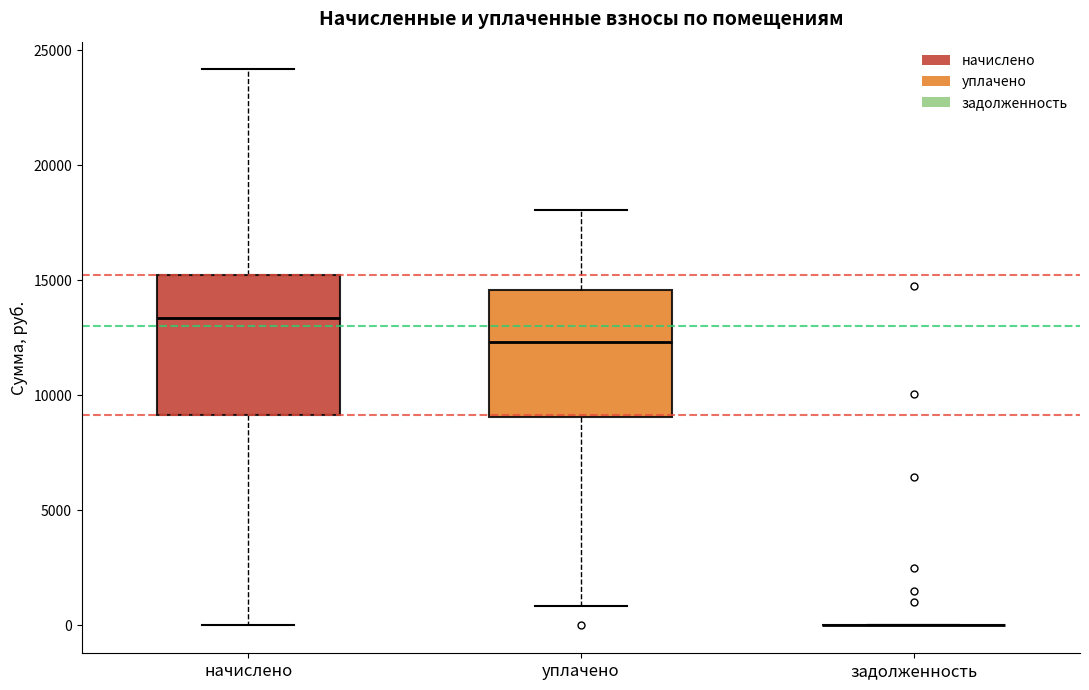

Comparing the boxes themselves (not the whiskers), which one is the tallest?

начислено